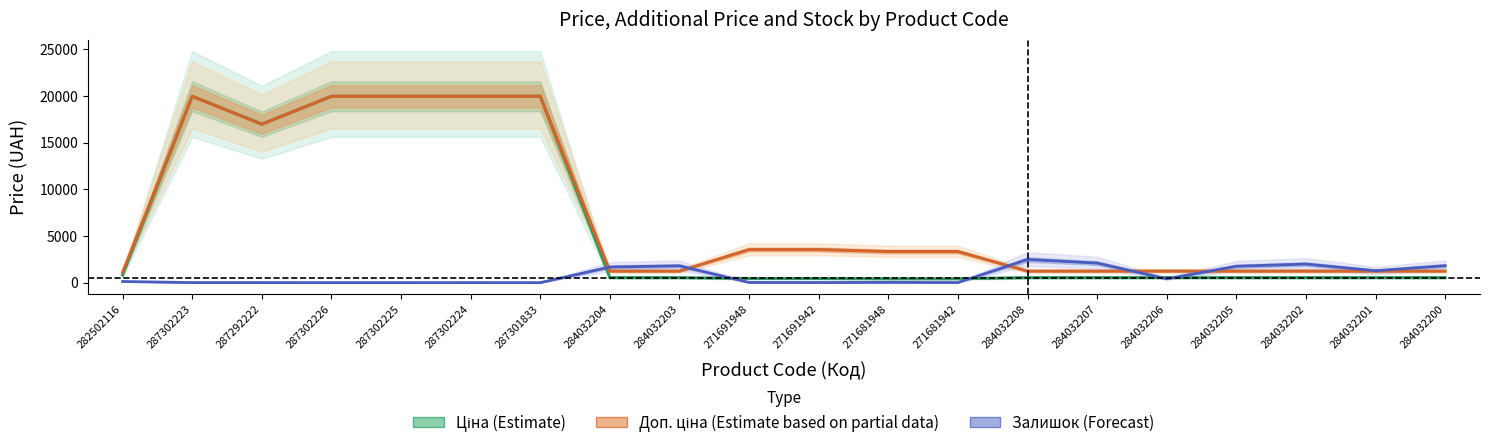

Where is the first local minimum for Доп. ціна (Estimate partial)?

287292222